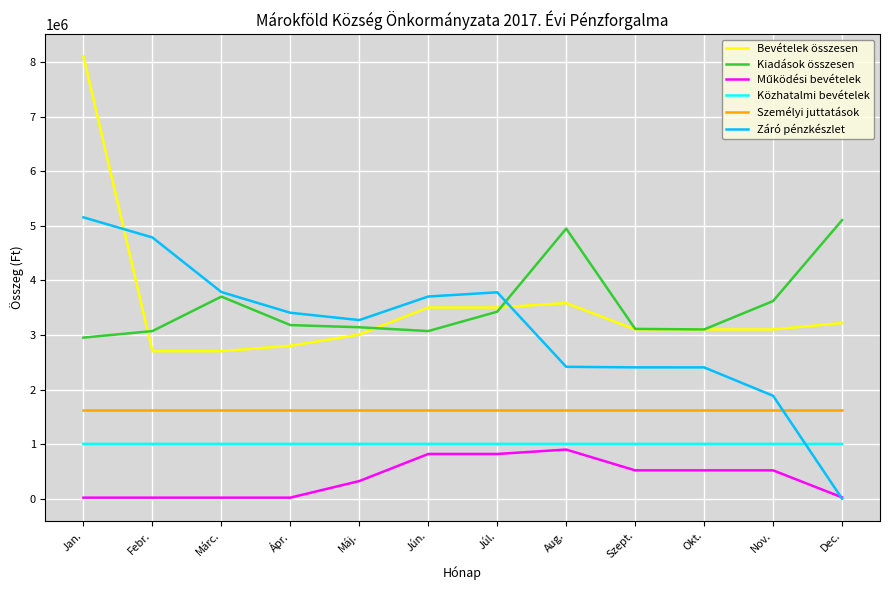

The Záró pénzkészlet series shows 3681824 at Aug.. True or false?

False